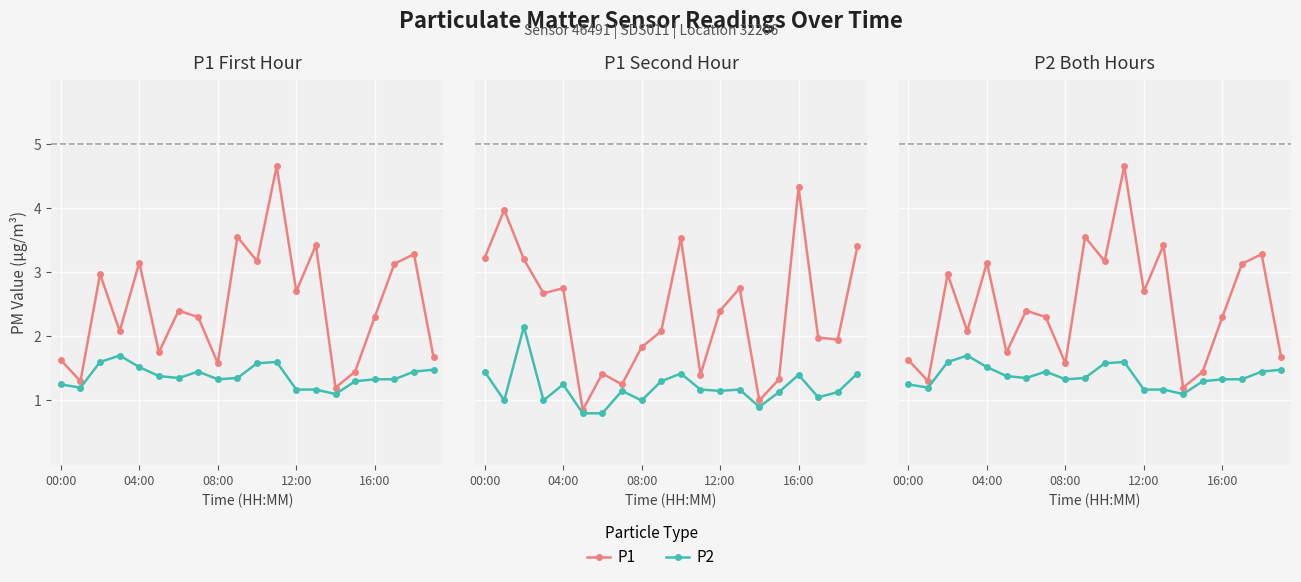

True or false: P1 and P2 intersect in this chart.

False